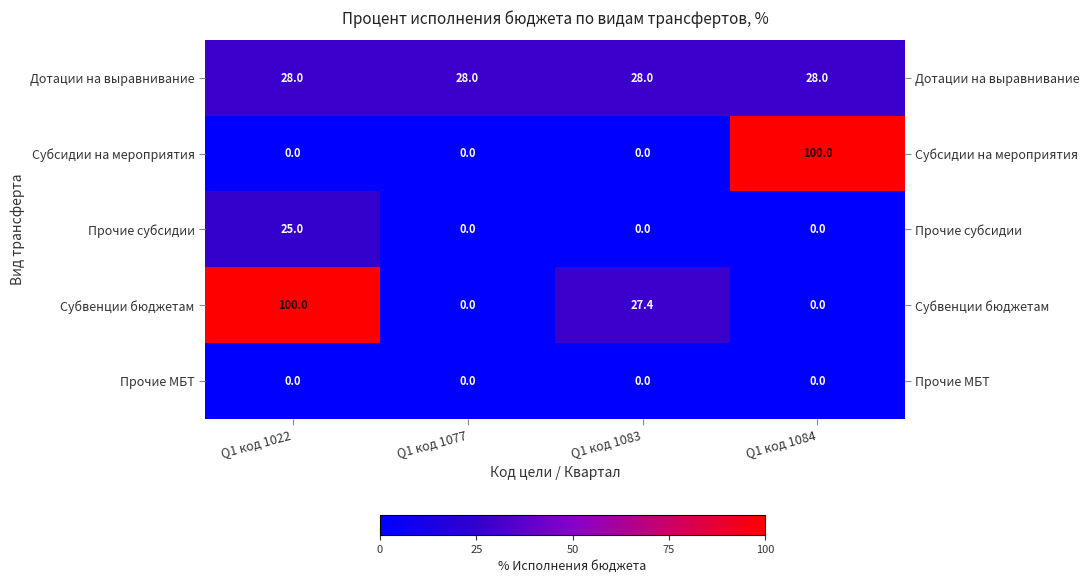

What is the maximum value for Субвенции бюджетам?

100.0